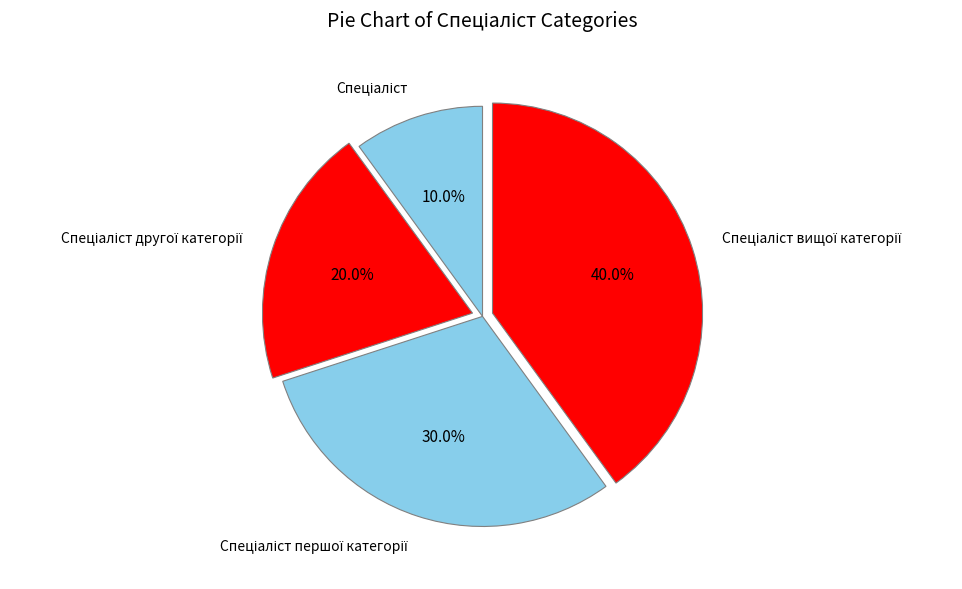

Does any single category account for the majority?

No